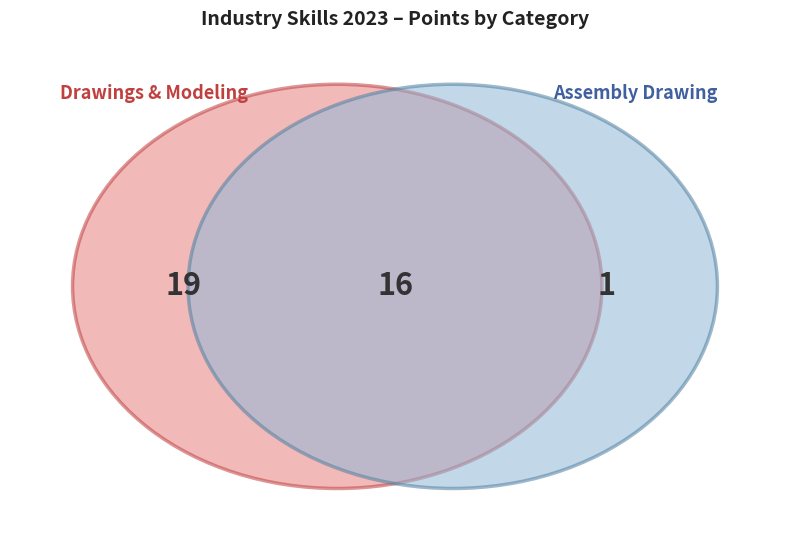

Is it true that Assembly Drawing is 44% of the pie?

True